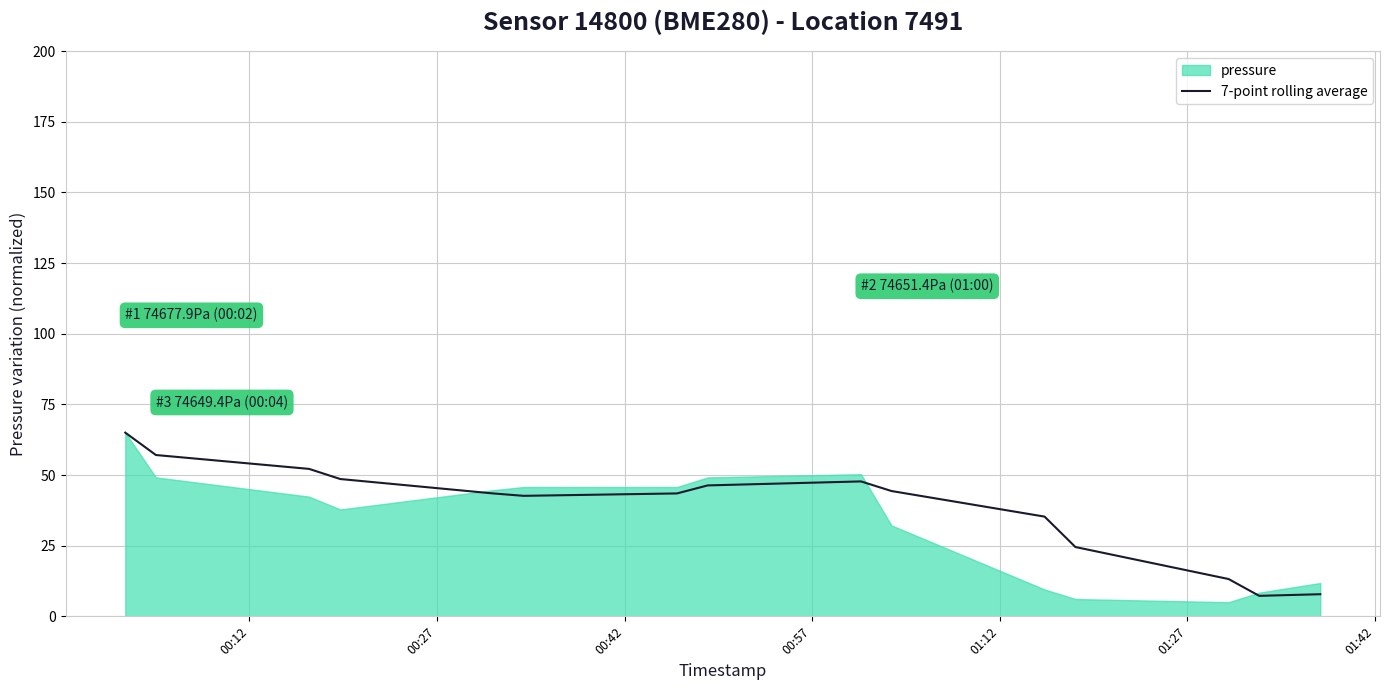

What is the minimum value for 7-point rolling average?

7.3